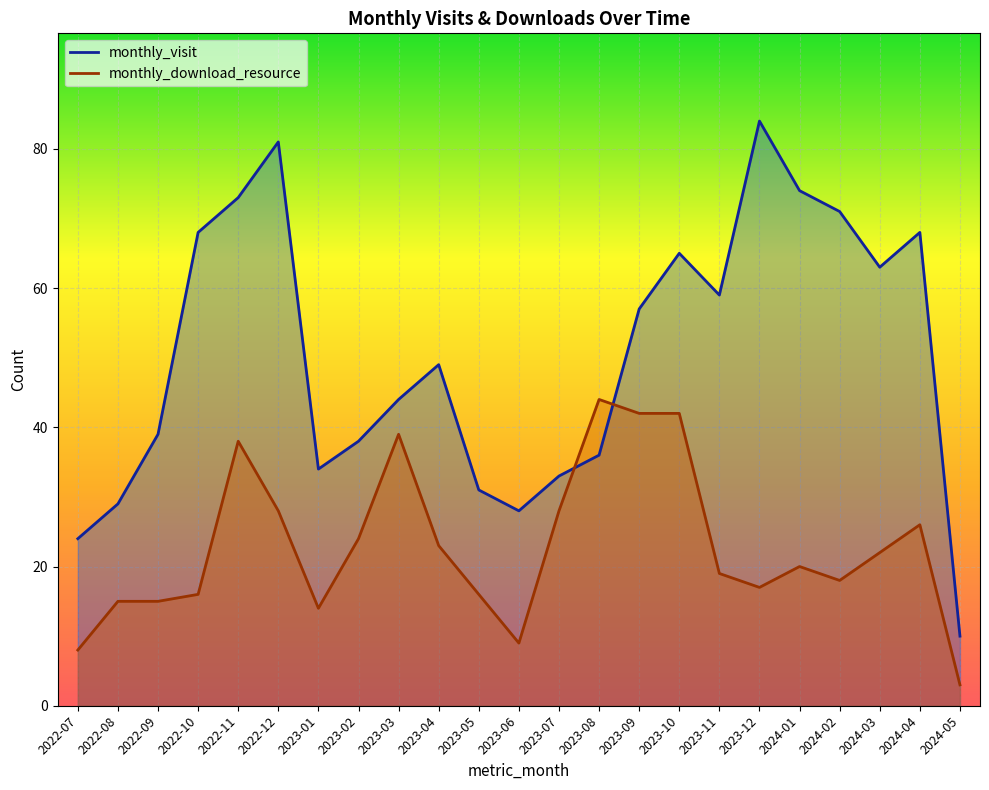

The monthly_visit series shows 63 at 2024-03. True or false?

True